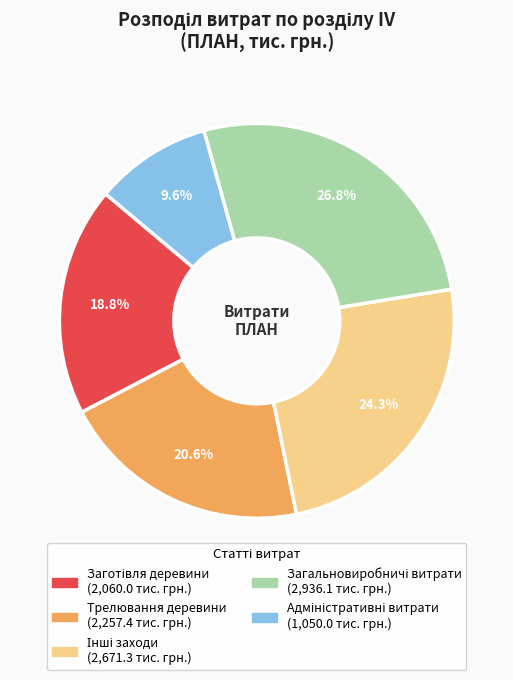

Does Трелювання деревини account for over 50% of the chart?

No